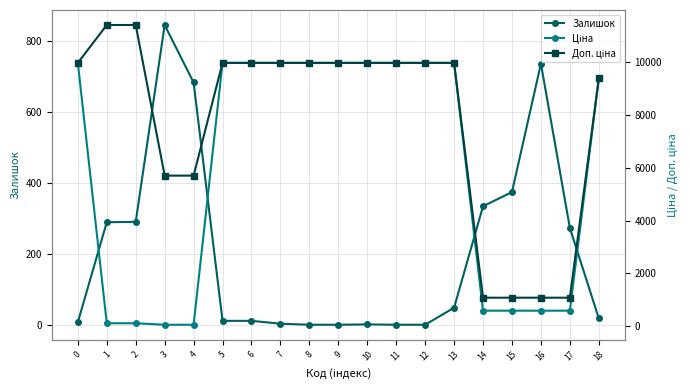

Reading left to right, what are all the values shown in this chart?

Залишок: 0=7.0	1=289.0	2=290.0	3=845.0	4=683.0	5=11.0	6=11.0	7=3.0	8=0.0	9=0.0	10=1.0	11=0.0	12=0.0	13=48.0	14=334.0	15=374.0	16=736.0	17=273.0	18=18.0
Ціна: 0=9975.0	1=114.1	2=114.1	3=57.0	4=57.0	5=9975.0	6=9975.0	7=9975.0	8=9975.0	9=9975.0	10=9975.0	11=9975.0	12=9975.0	13=9975.0	14=589.9	15=589.9	16=589.9	17=589.9	18=9384.0
Доп. ціна: 0=9975.0	1=11410.0	2=11410.0	3=5705.0	4=5705.0	5=9975.0	6=9975.0	7=9975.0	8=9975.0	9=9975.0	10=9975.0	11=9975.0	12=9975.0	13=9975.0	14=1081.7	15=1081.7	16=1081.7	17=1081.7	18=9384.0